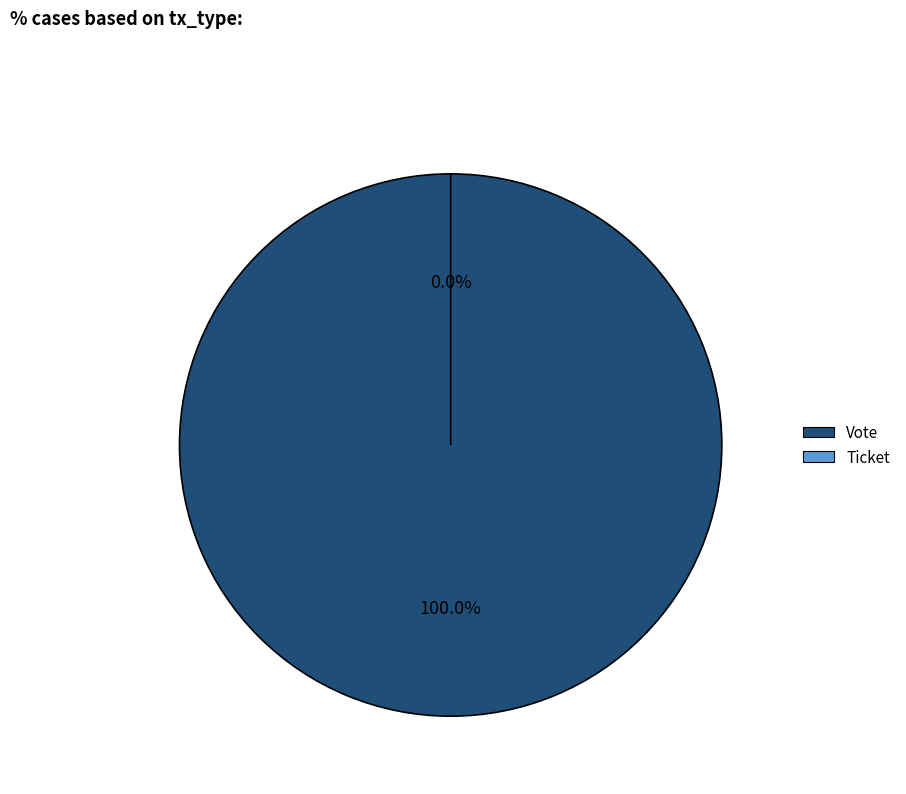

To the nearest percent, what is the average slice percentage?

50%